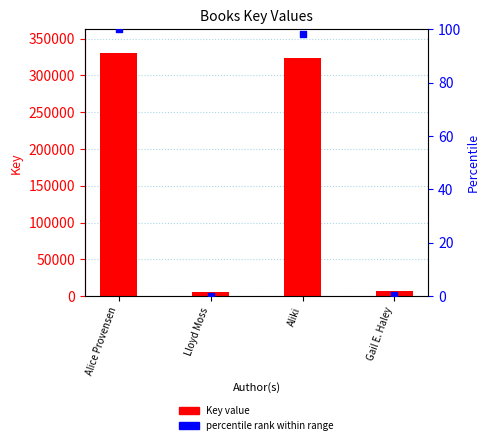

At how many categories does at least one series exceed 244222?

2